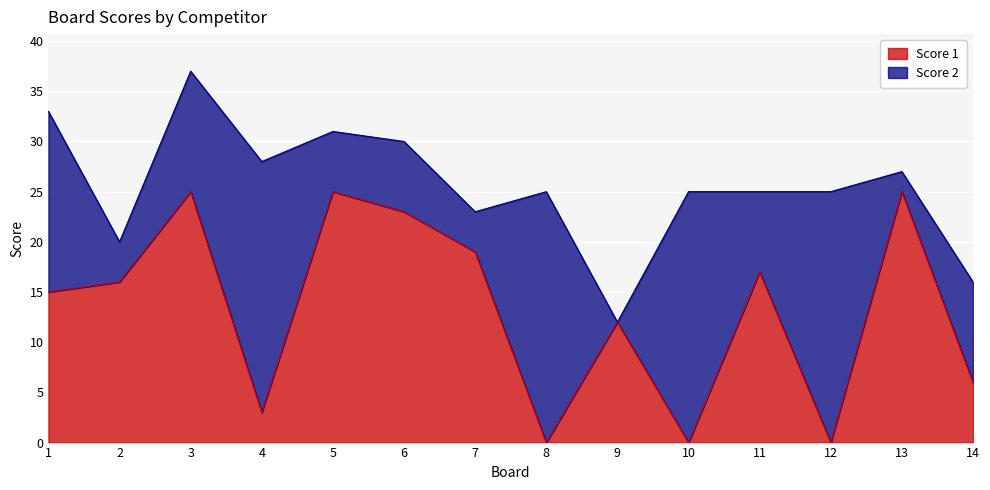

At which label is the value closest to 12?

9